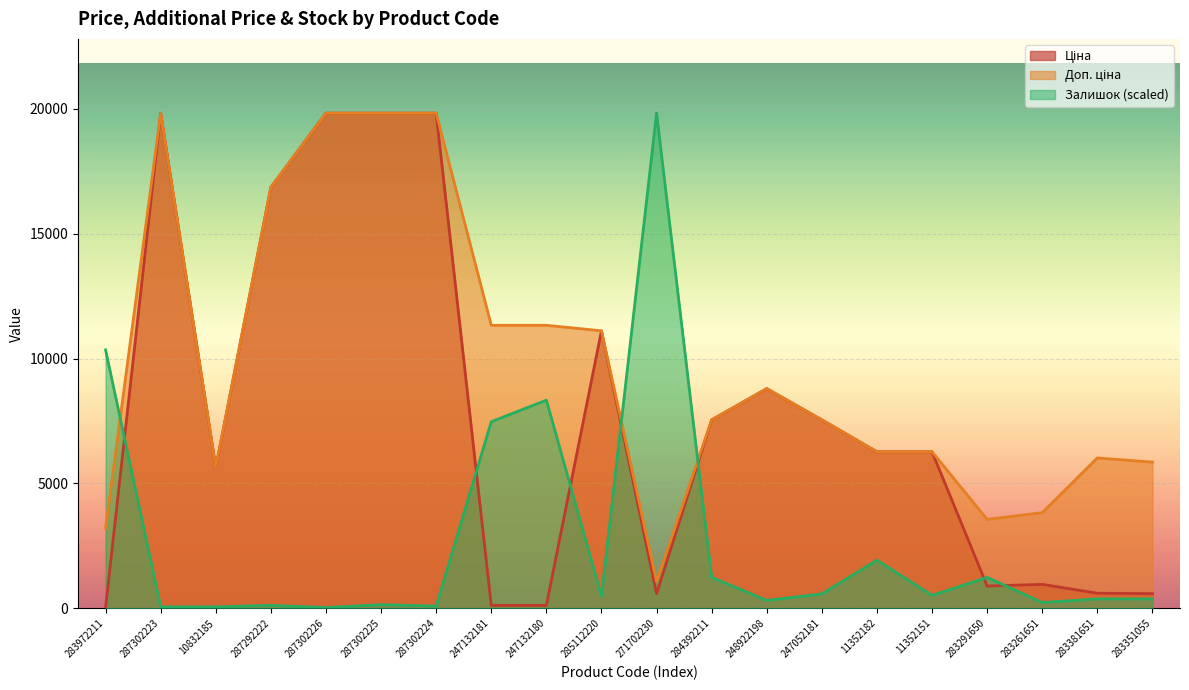

What is the label of the 3rd point from the right?

283261651